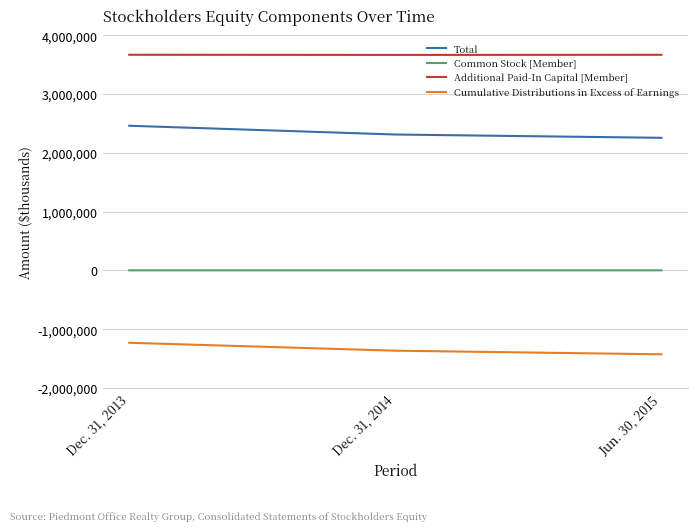

The value of Total at Dec. 31, 2013 is 2461159. True or false?

True